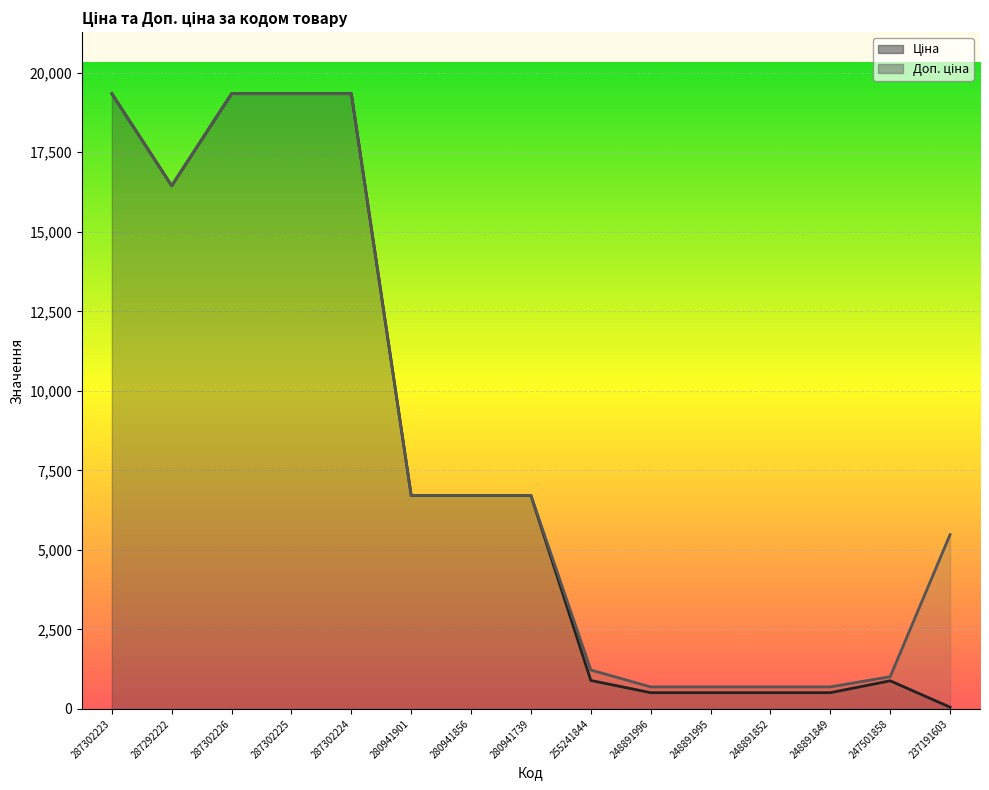

What is the label of the 6th point from the left?

280941901